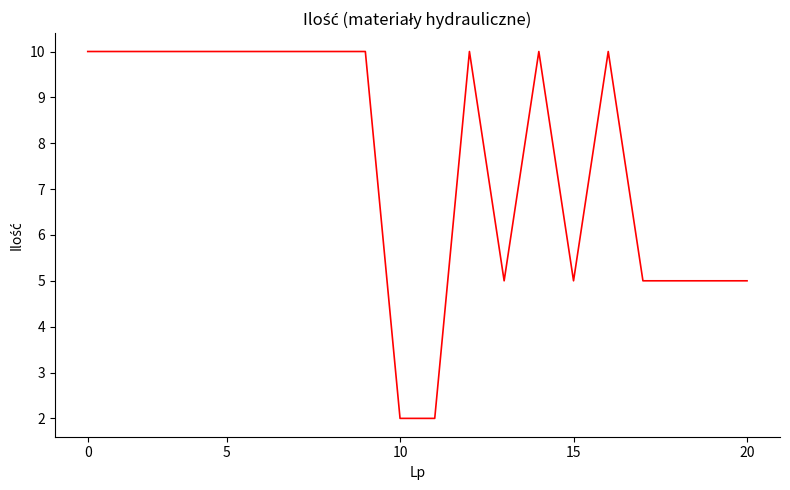

What is the difference between the maximum and minimum values?

8